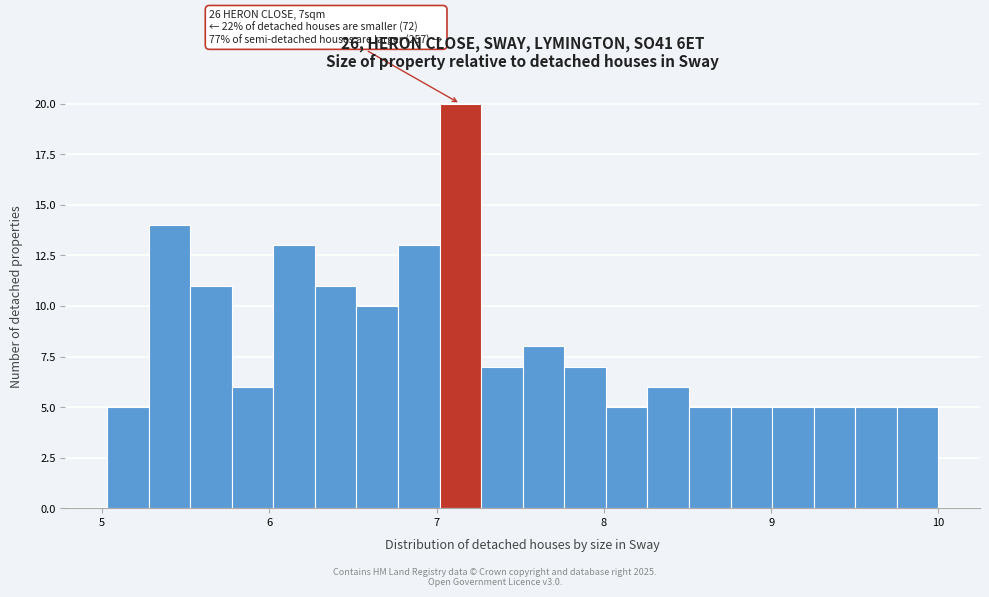

Read against the x-axis, roughly where is the centre of the tallest bar?

7.1